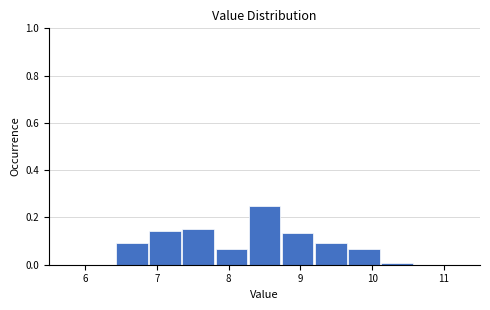

Over which range of the x-axis is the bar tallest?

8.3 to 8.7